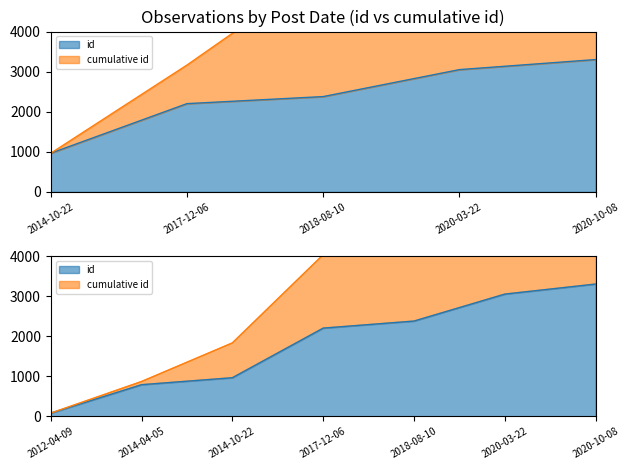

List the labels in order of value, largest first.

2020-10-08, 2020-03-22, 2018-08-10, 2017-12-06, 2014-10-22, 2014-04-05, 2012-04-09